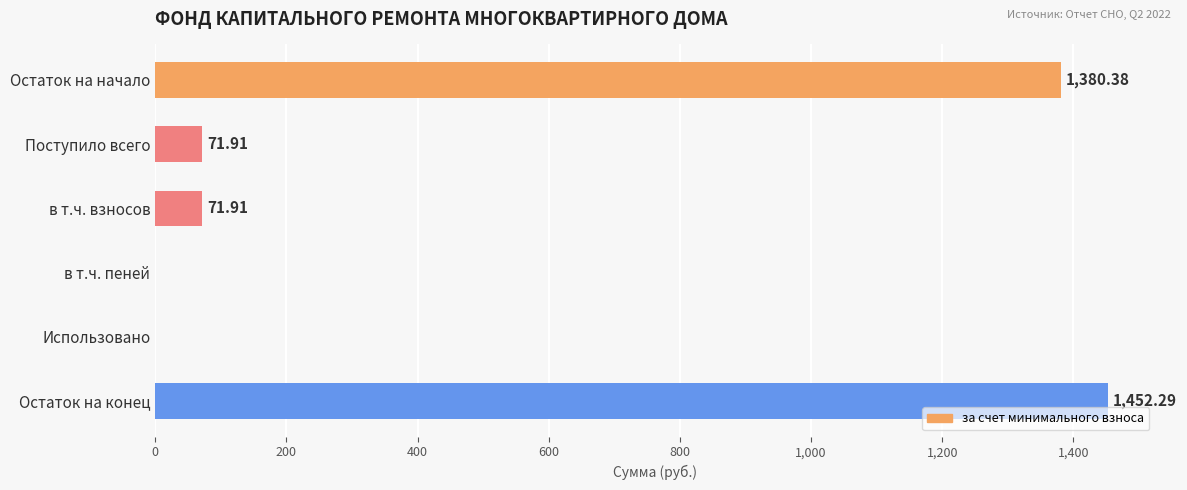

Between Остаток на начало and в т.ч. пеней, which is larger?

Остаток на начало